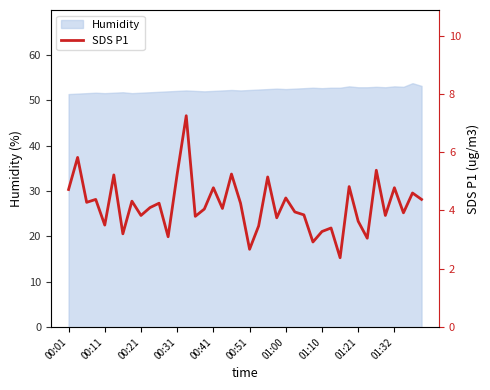

How many interior local valleys (lower than both neighbors) does the data have?

14